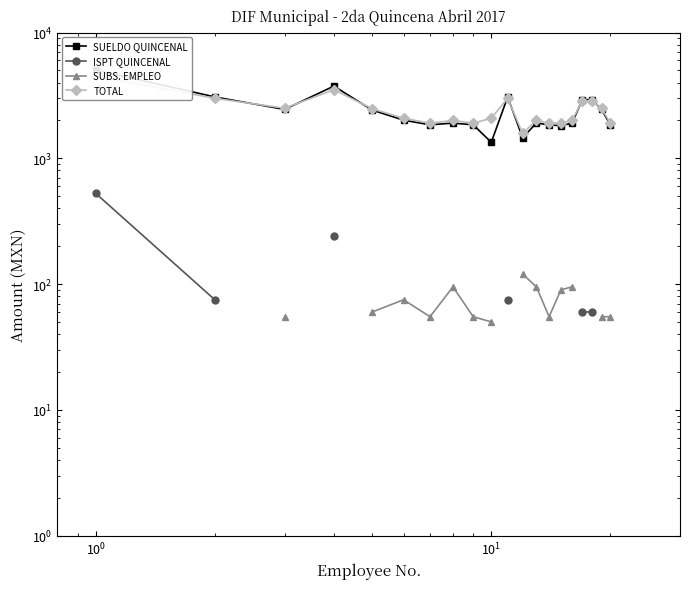

Which series has the largest range (max minus min)?

SUELDO QUINCENAL